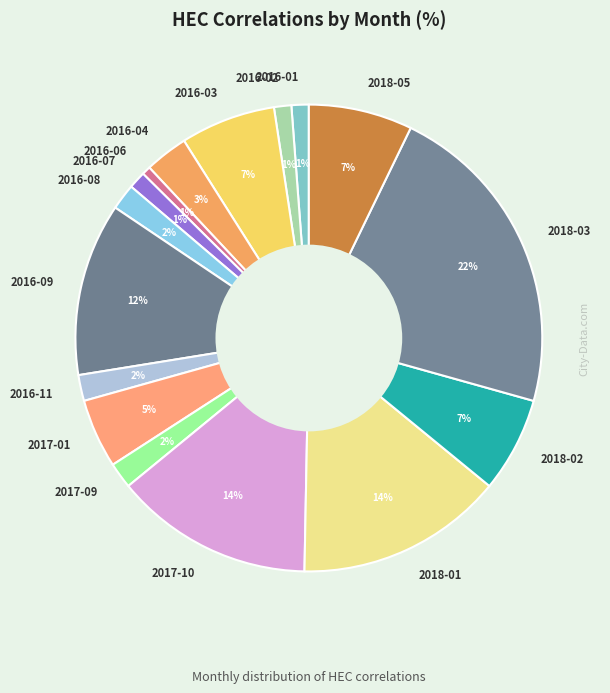

Is the sum of 2016-03 and 2016-09 greater than half?

No